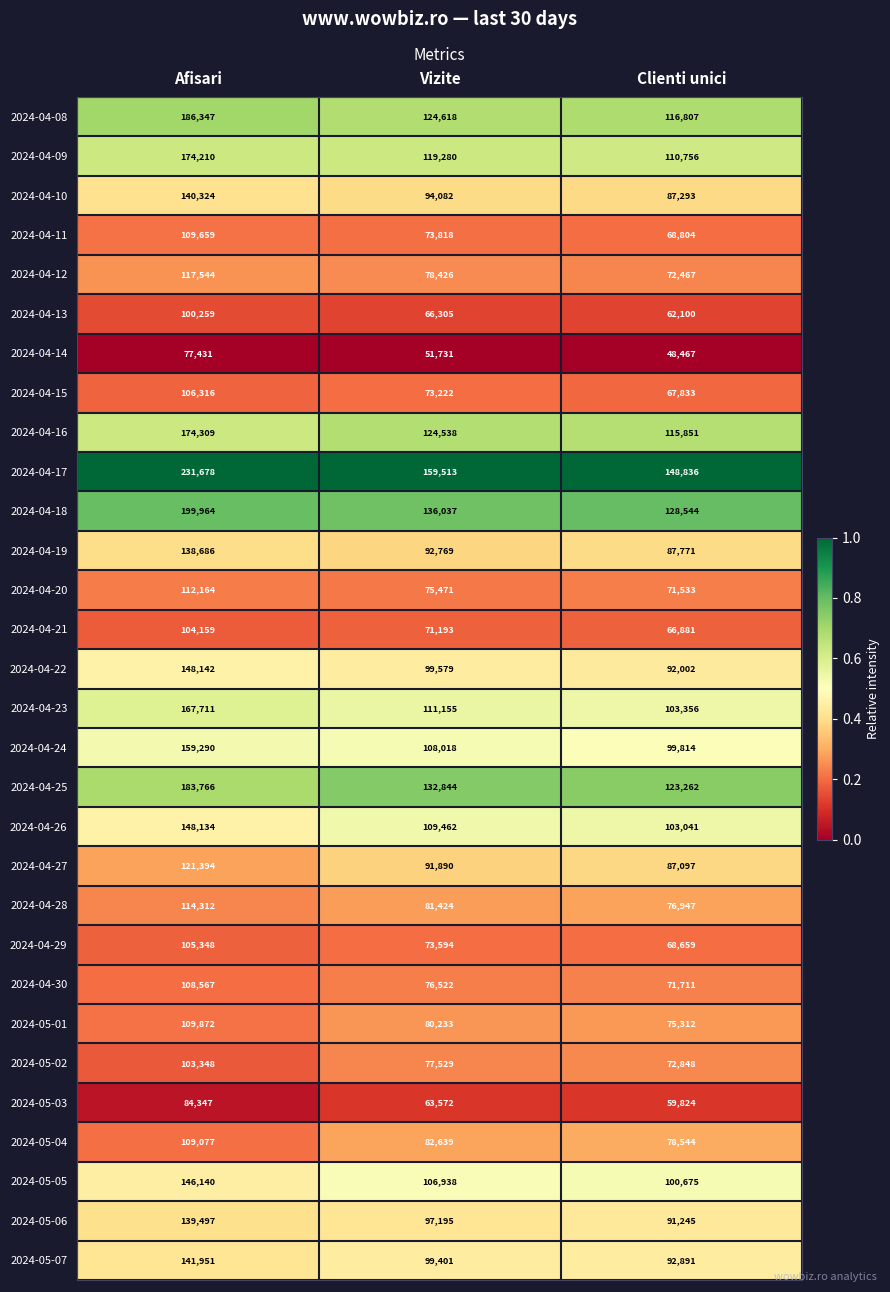

Read the 2024-04-23 value at Afisari, to the nearest 10.

167710